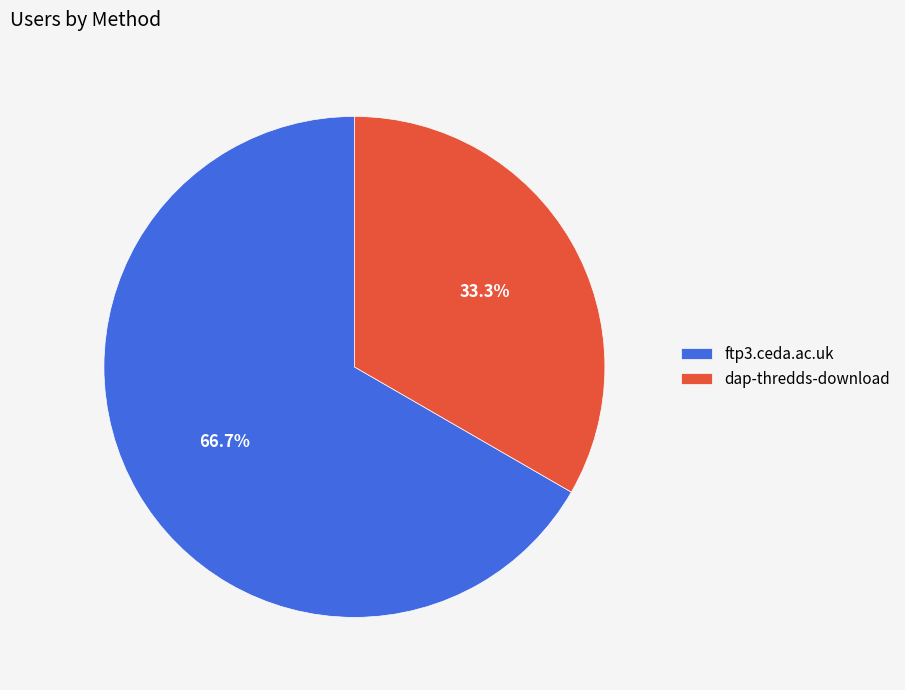

Which has a higher value, ftp3.ceda.ac.uk or dap-thredds-download?

ftp3.ceda.ac.uk